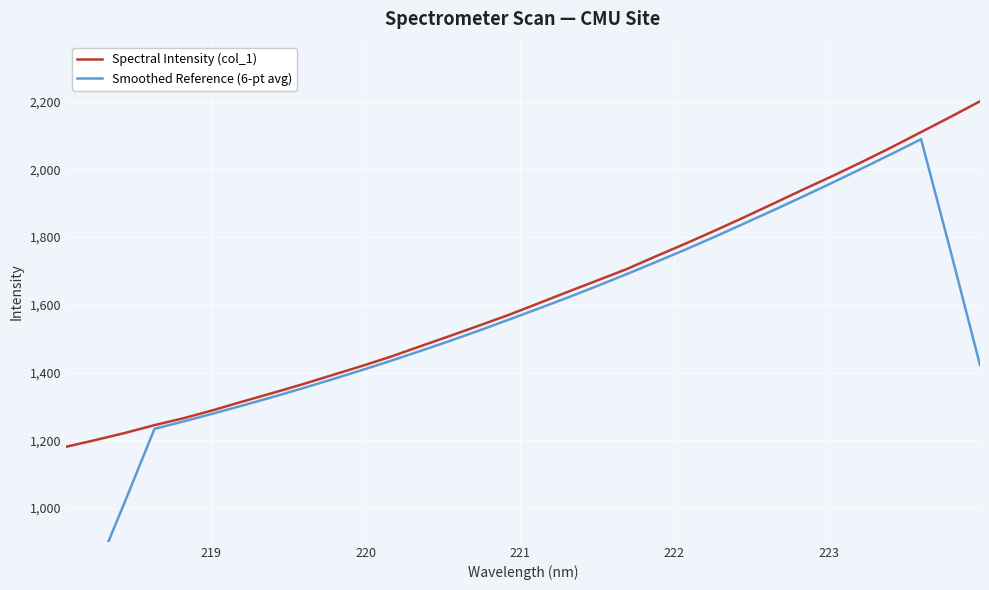

At how many categories does at least one series exceed 1993?

5